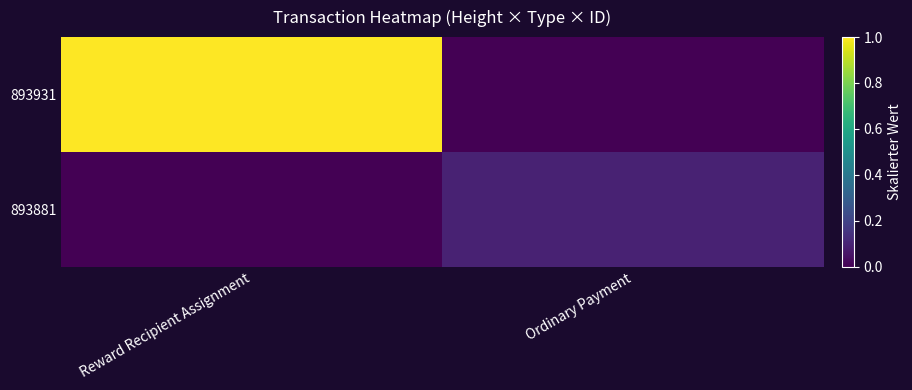

How many series are shown in this chart?

2